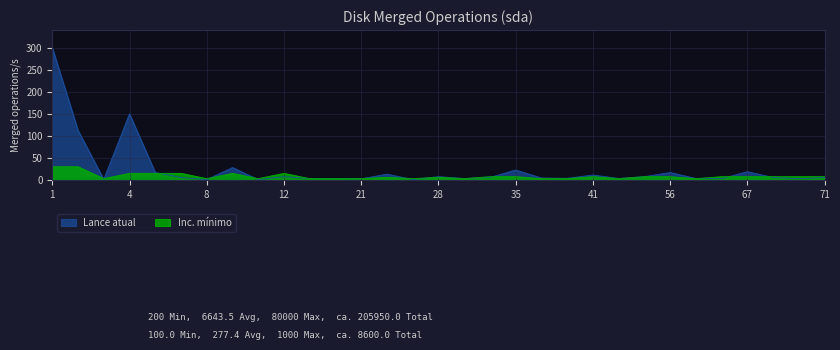

At which category does the chart reach its minimum across all series?

8